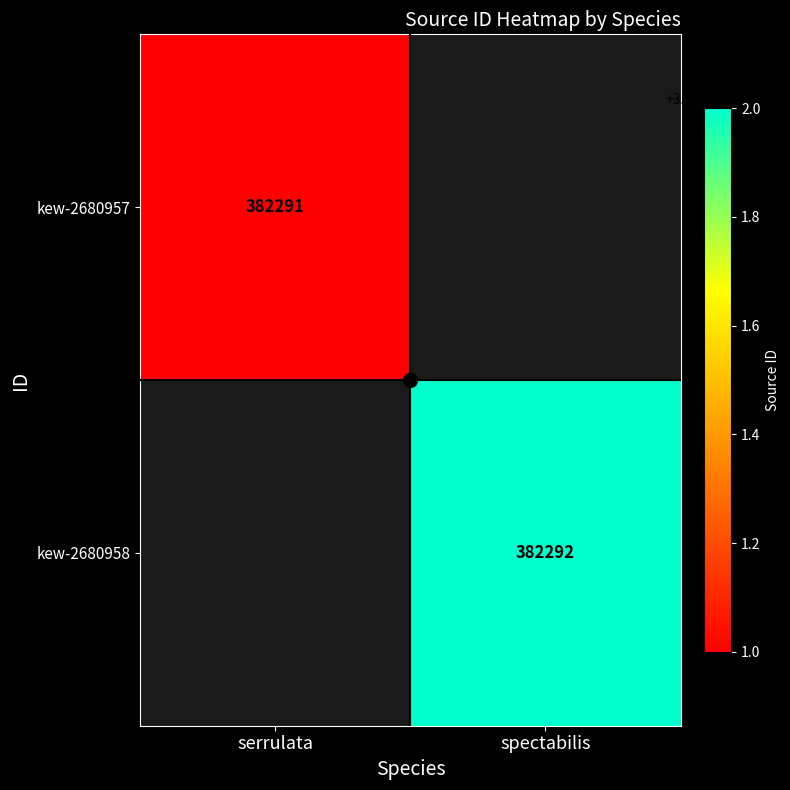

True or false: kew-2680958 has a value of 382292.0 at spectabilis.

True